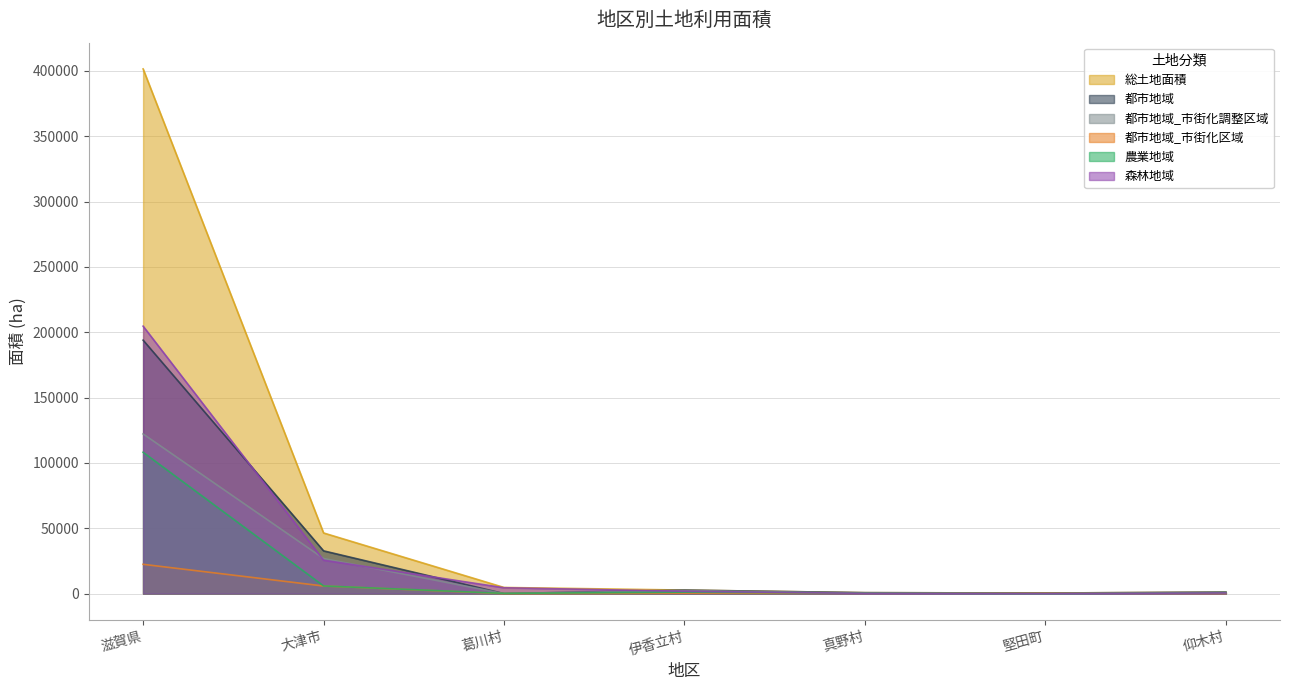

How many values in the 総土地面積 series are below 2688?

3